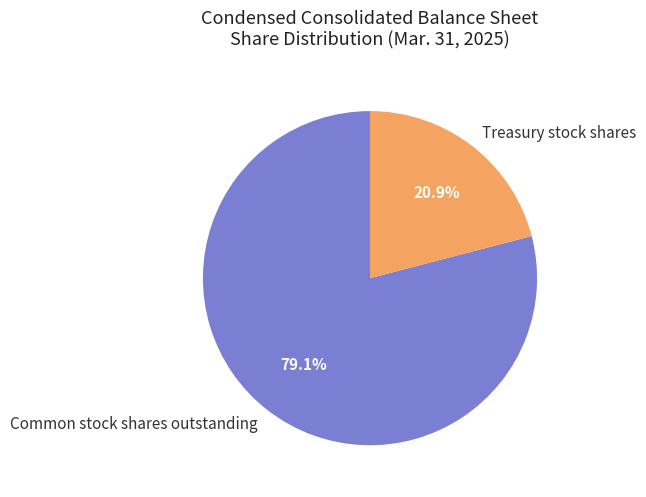

What percentage is the Treasury stock shares slice, to the nearest percent?

21%